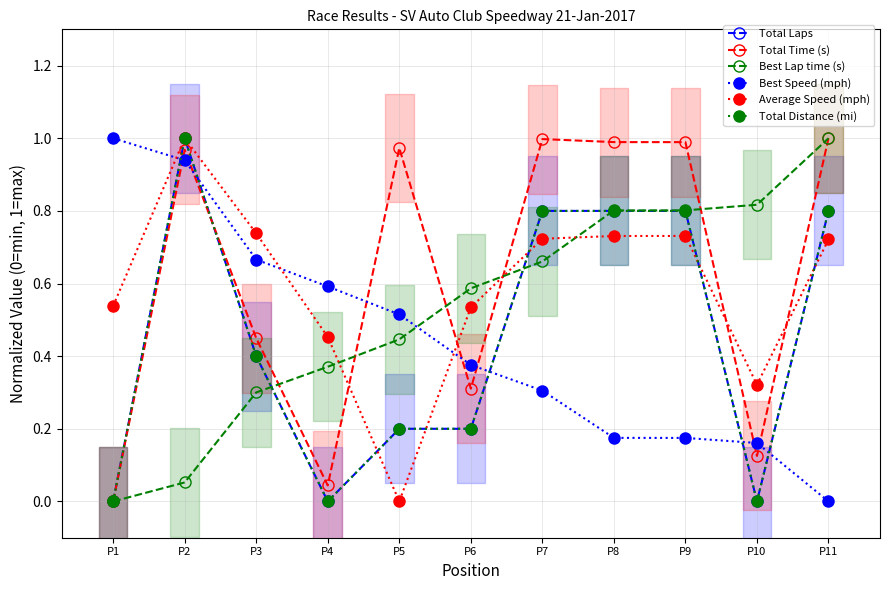

What is the difference between the highest and lowest values at P11?

1.0